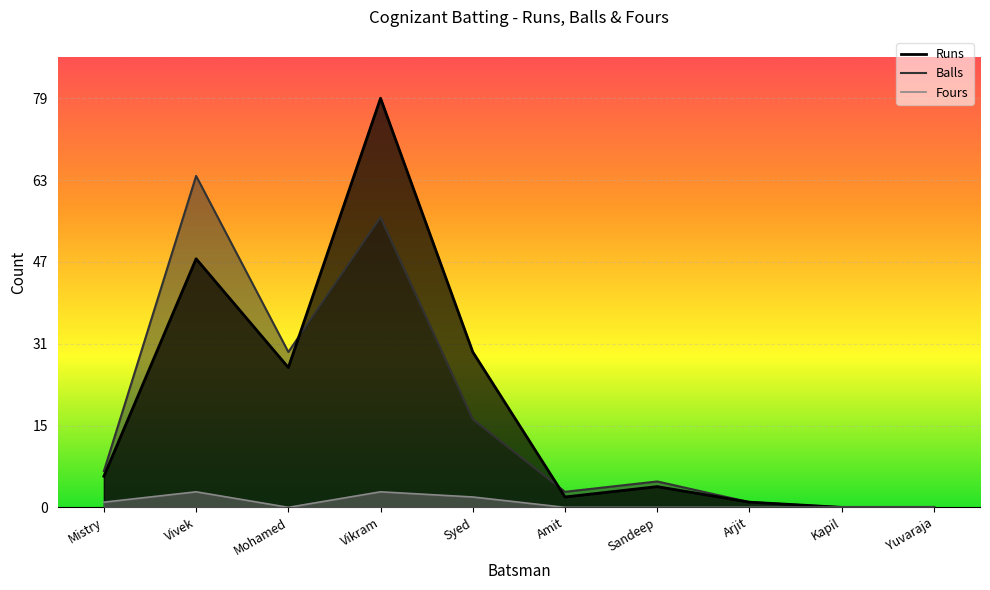

True or false: Balls and Fours cross at least once.

False